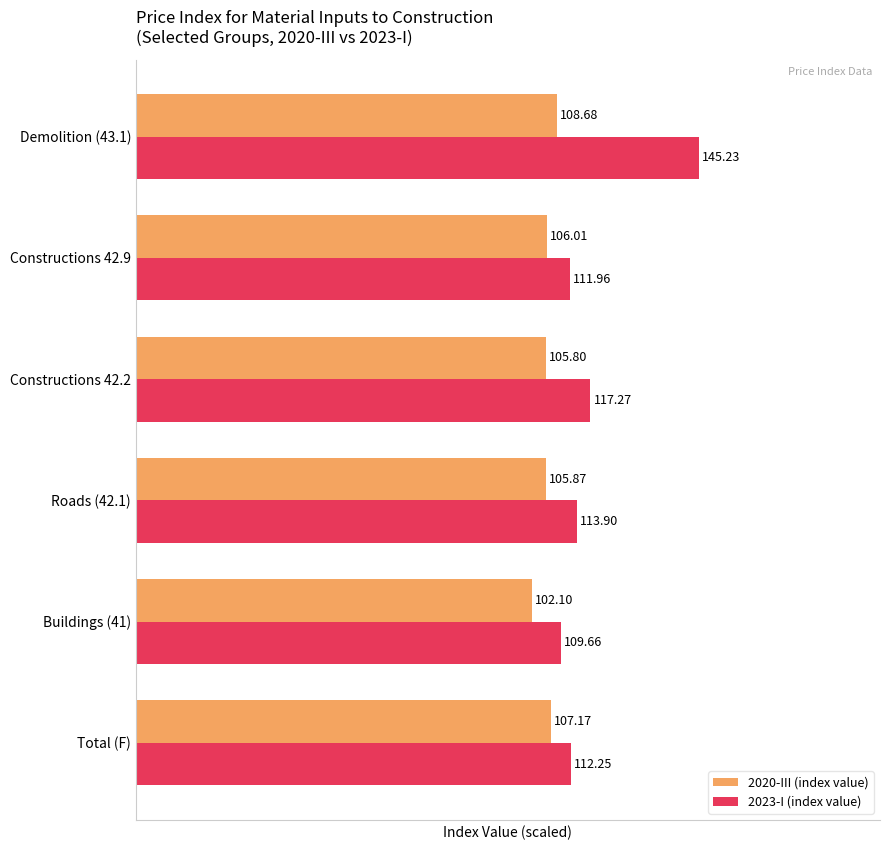

What are all the series names shown in the legend?

2020-III (index value), 2023-I (index value)